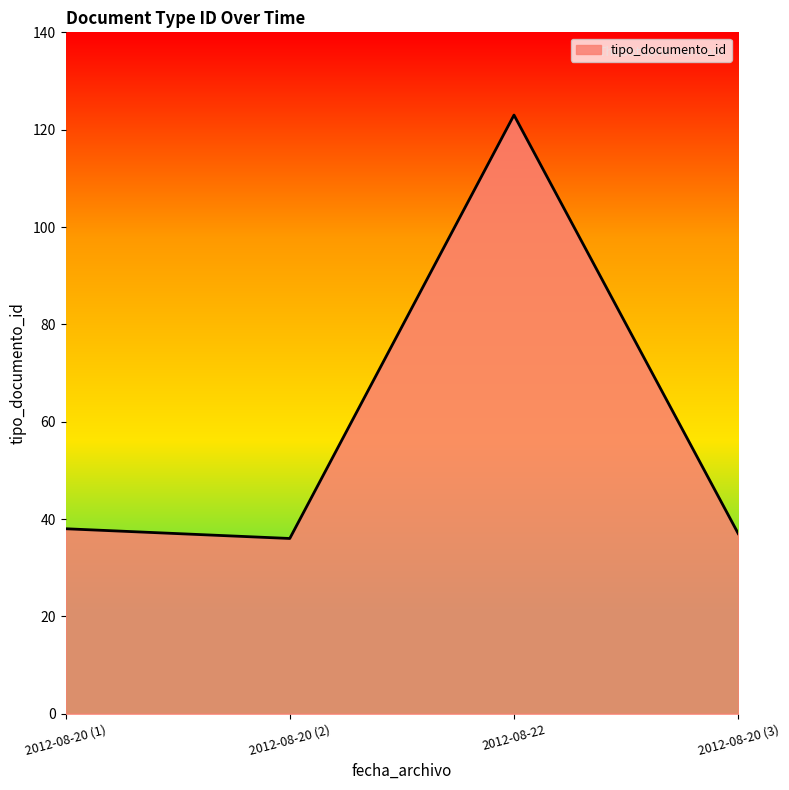

What is the sum of all values?

234